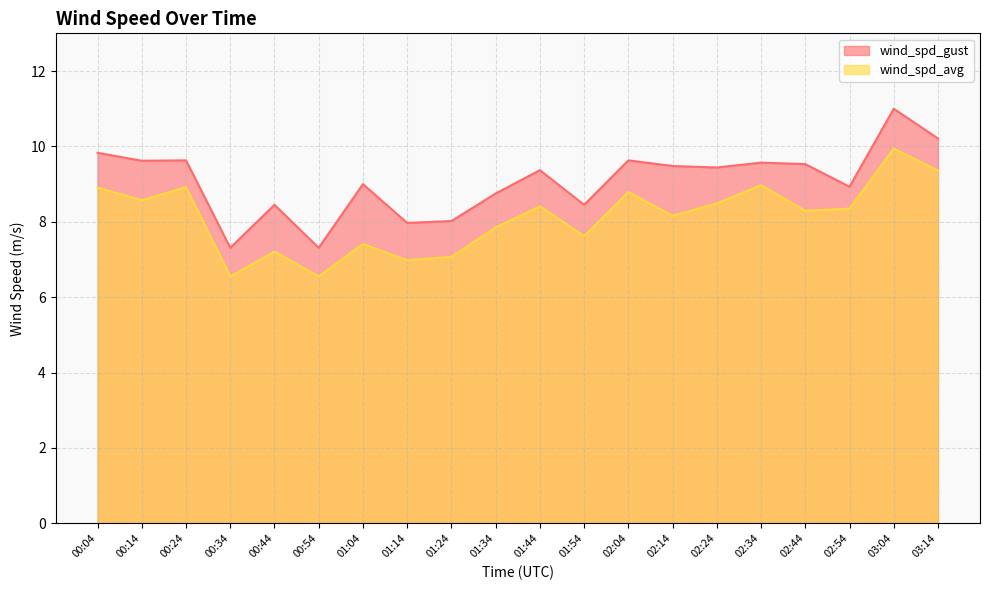

What is the difference between the maximum and second lowest values in the wind_spd_gust series?

3.7